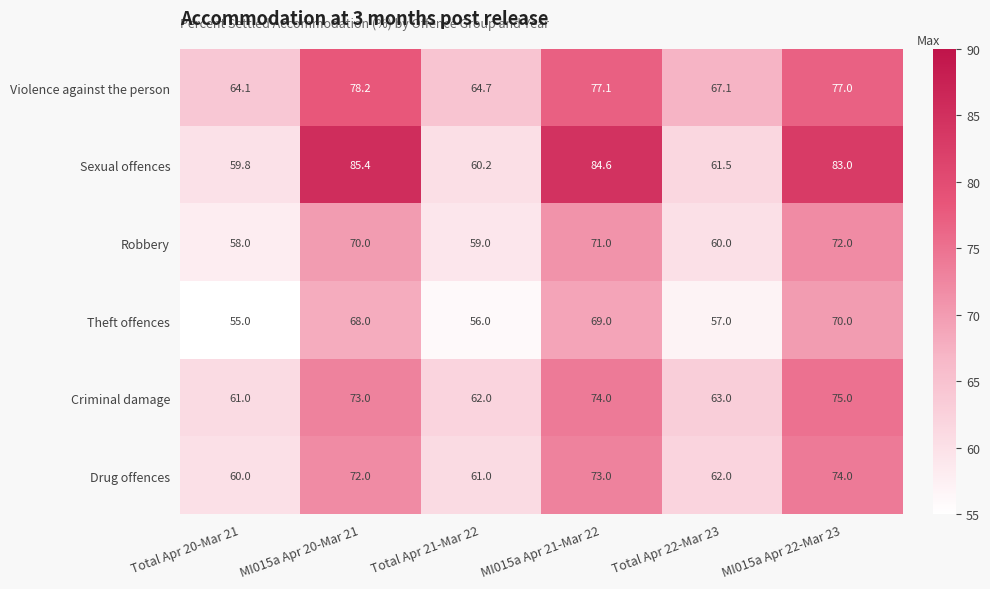

The Criminal damage series shows 61.0 at Total Apr 20-Mar 21. True or false?

True